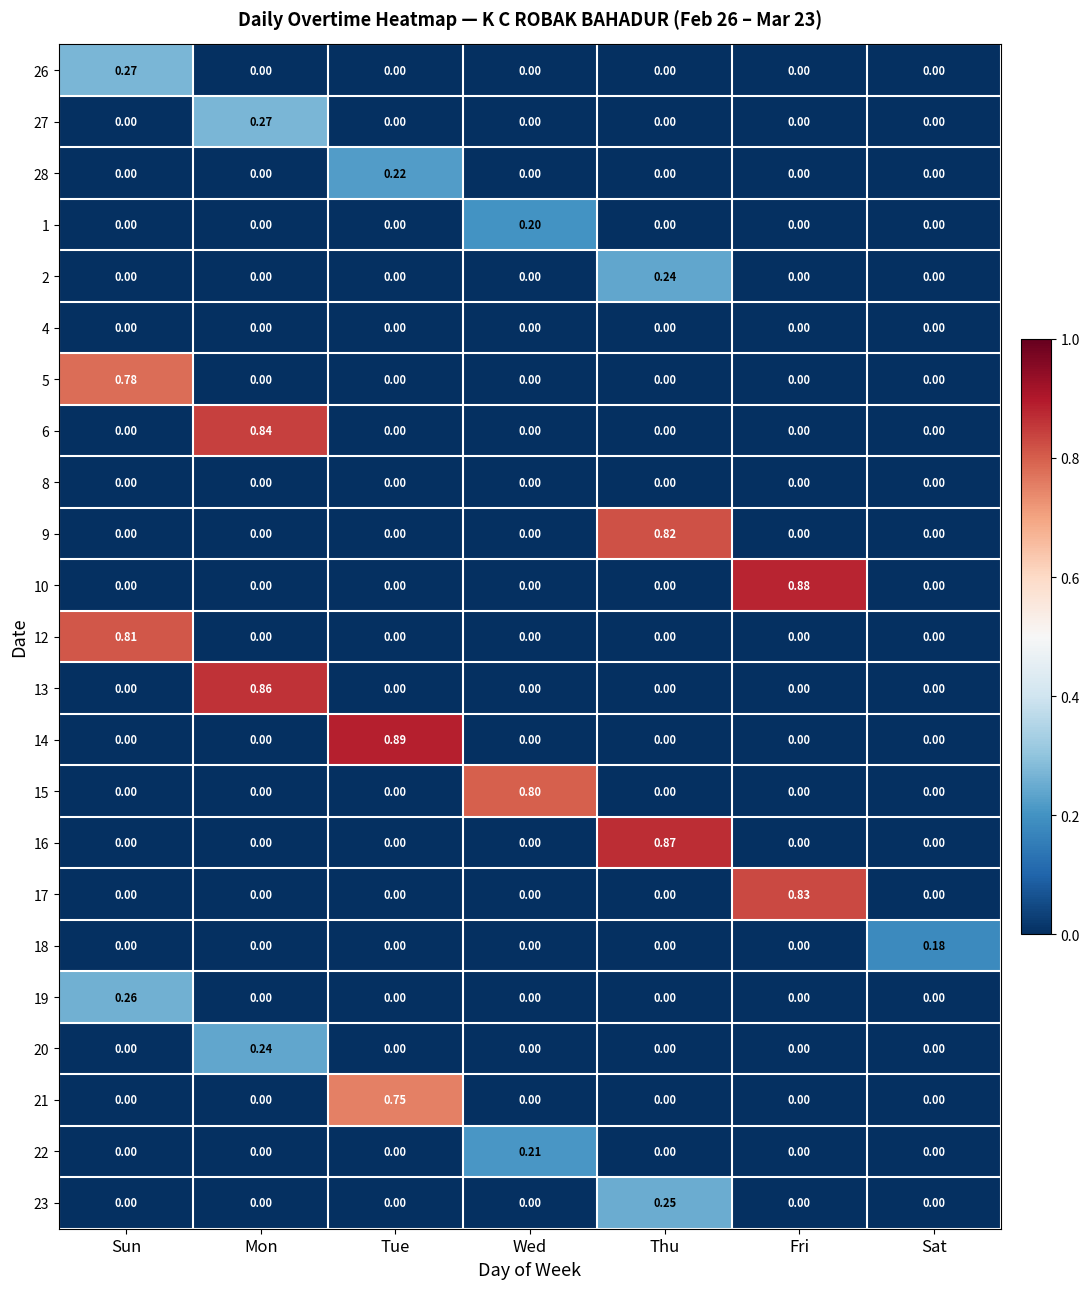

At which category is the sum across all series the highest?

Mon